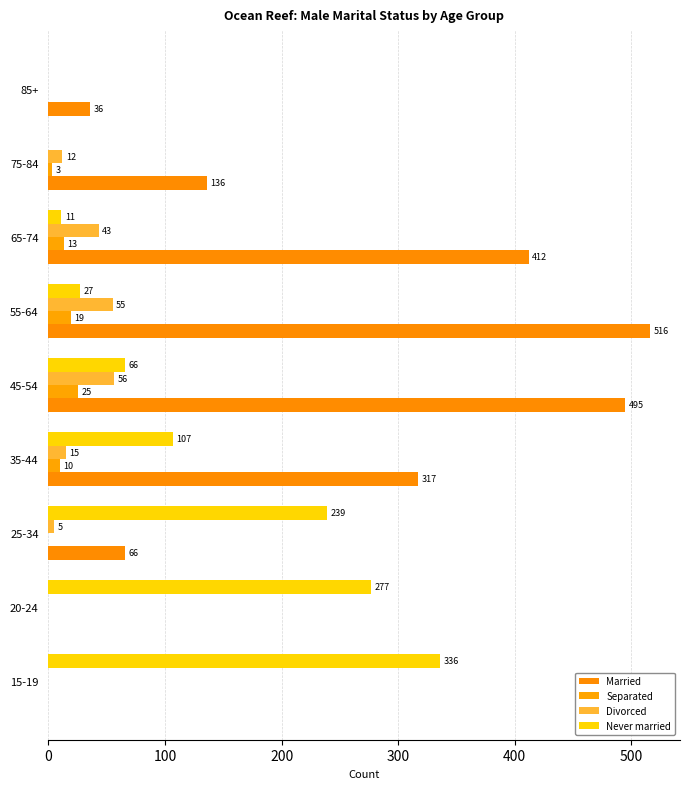

How many distinct data groups are displayed?

4